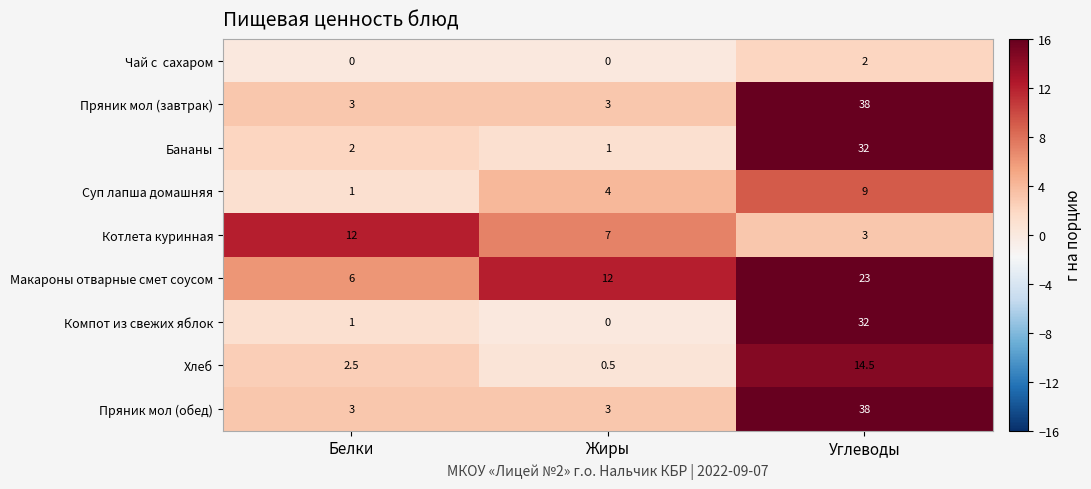

Count the Пряник мол (завтрак) values in the range 3 to 38.

3